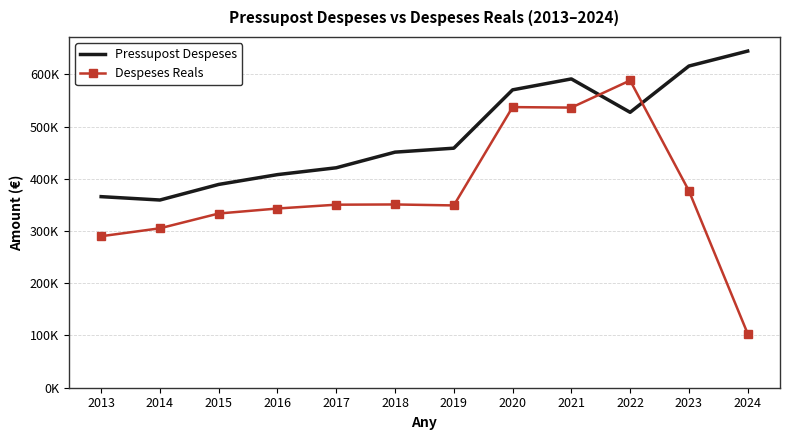

What are all the series names shown in the legend?

Pressupost Despeses, Despeses Reals